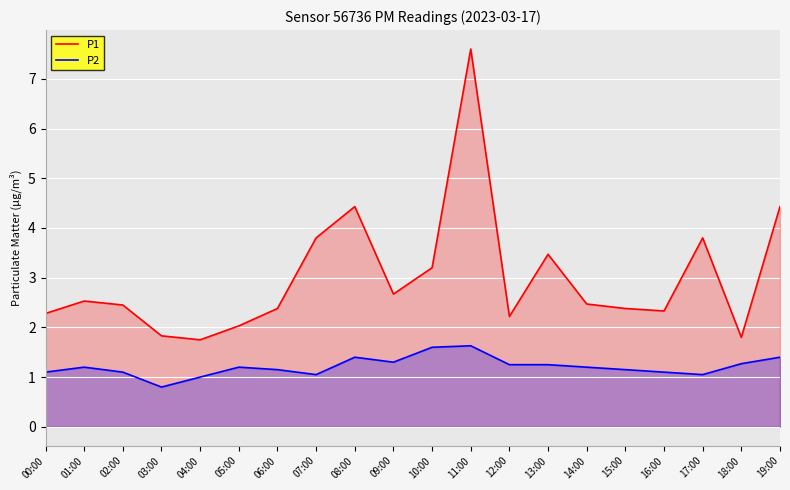

The value of P2 at 10:00 is 1.1. True or false?

False